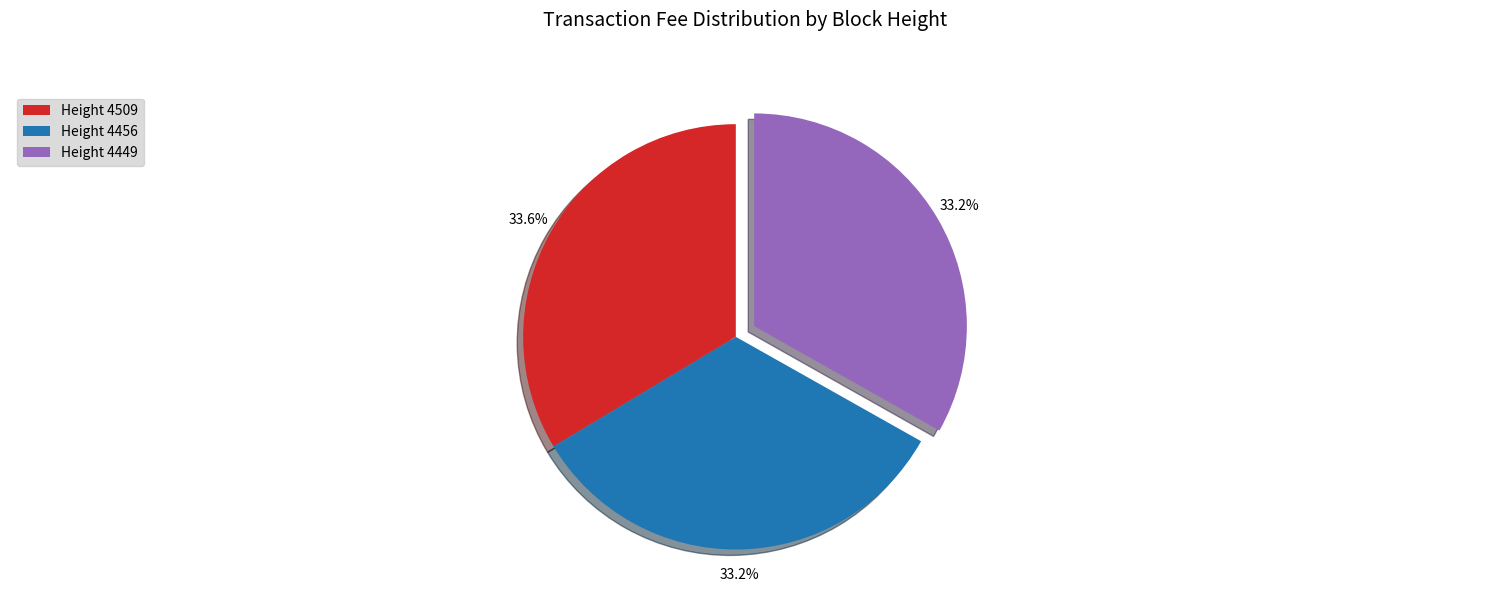

Combined, do Height 4456 and Height 4509 account for over 50%?

Yes